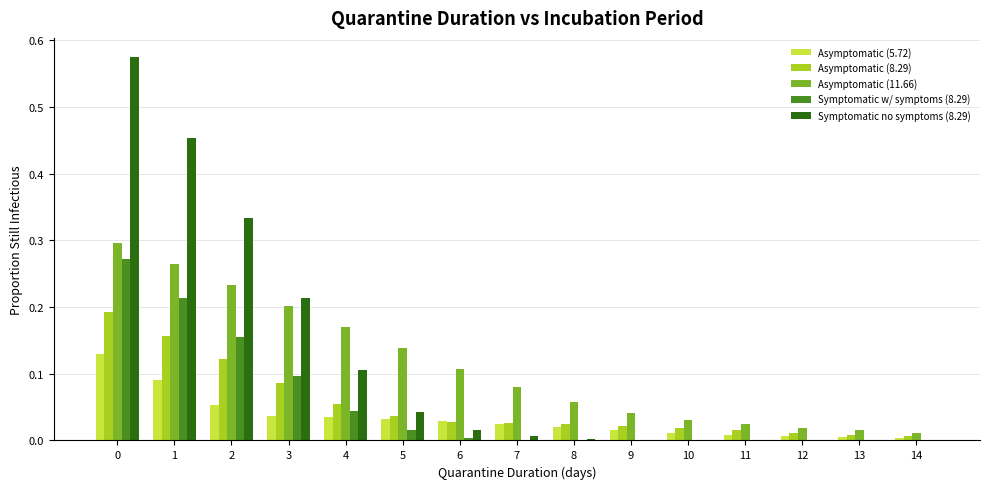

What is the sum of all Symptomatic no symptoms (8.29) values?

1.7